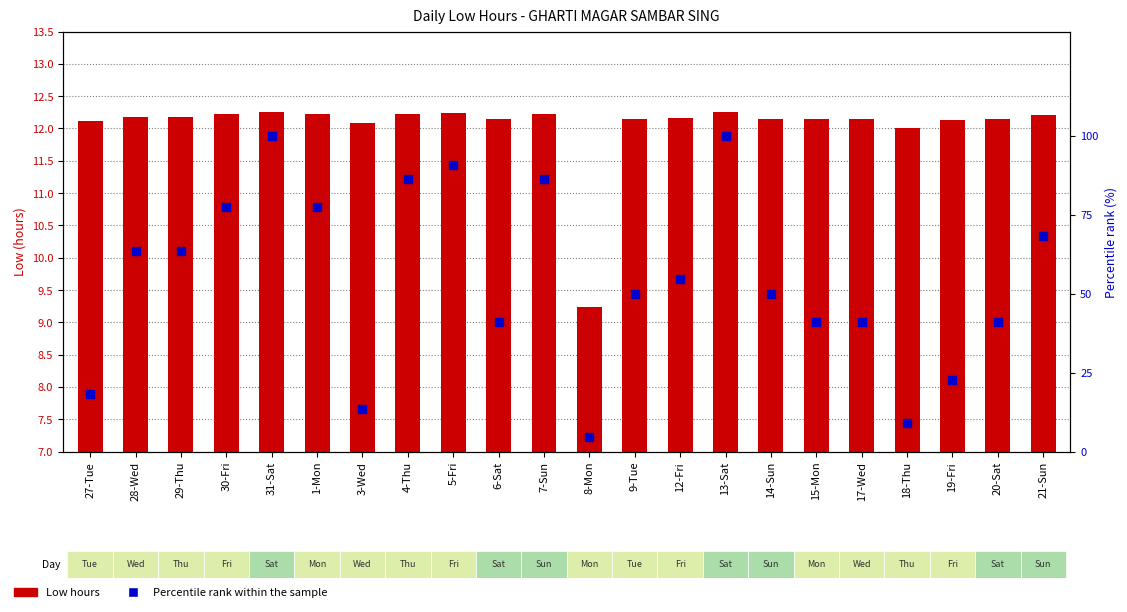

What is the total value across all series at 7-Sun?

98.6